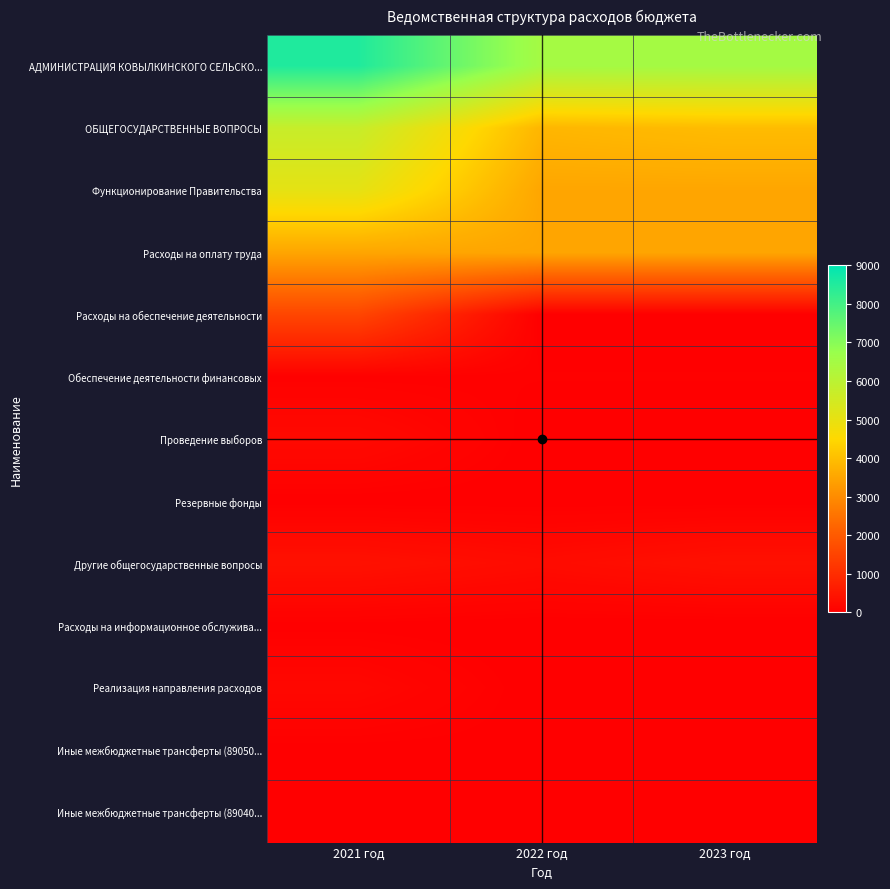

What is the total value across all series at 2021 год?

25271.5